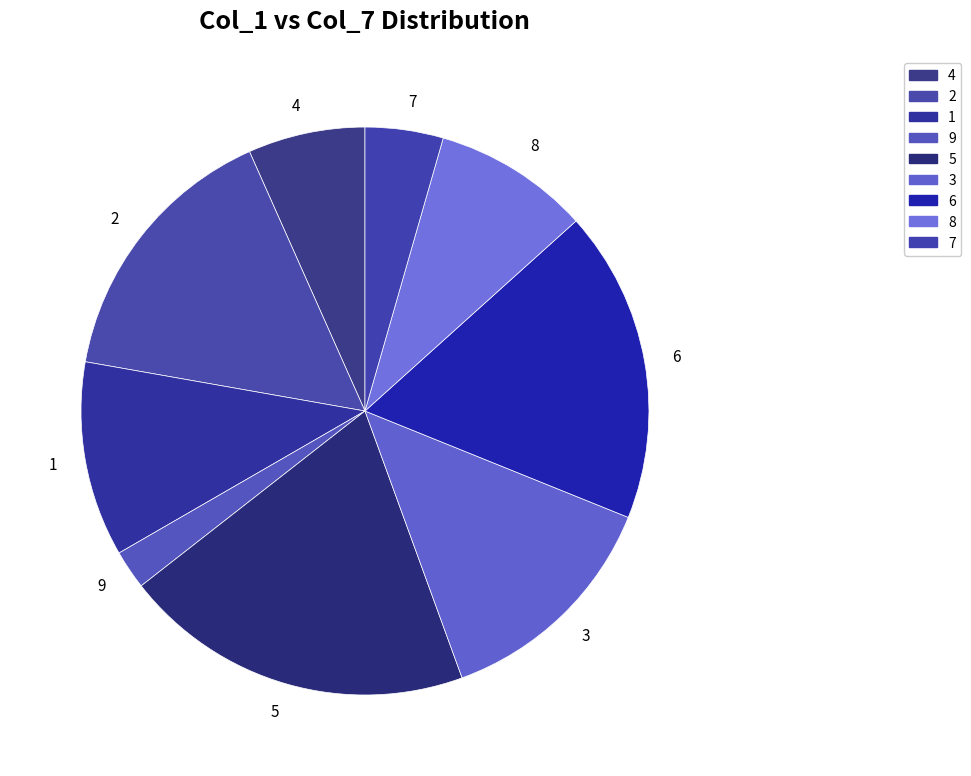

Is there a majority slice in this chart?

No